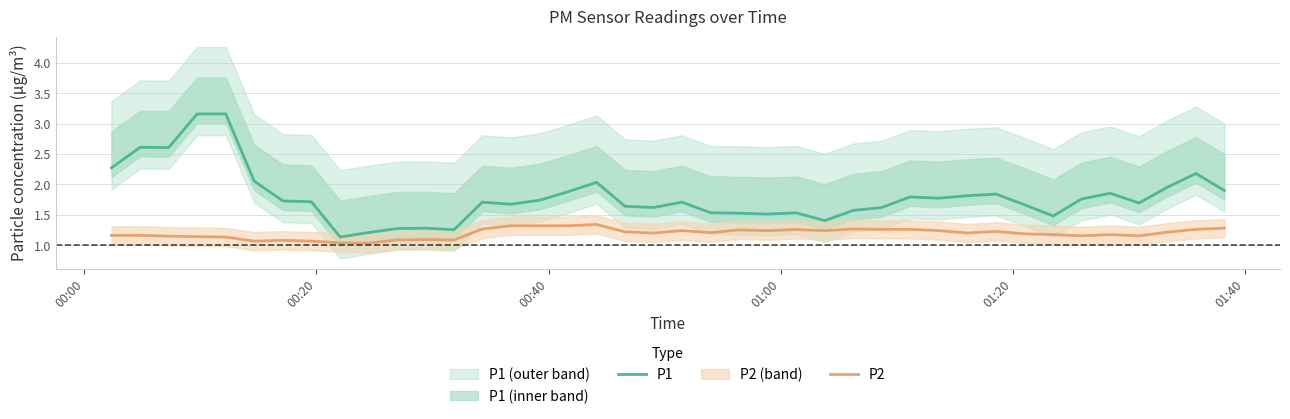

What is the value of the P2 point at the 1st from the left?

1.2